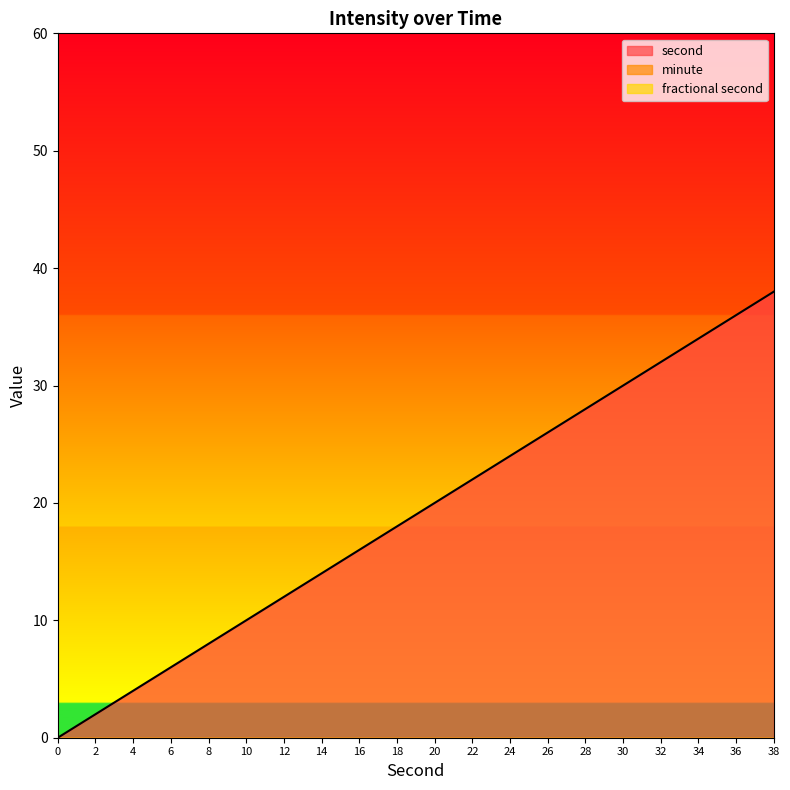

True or false: second and fractional second intersect in this chart.

False